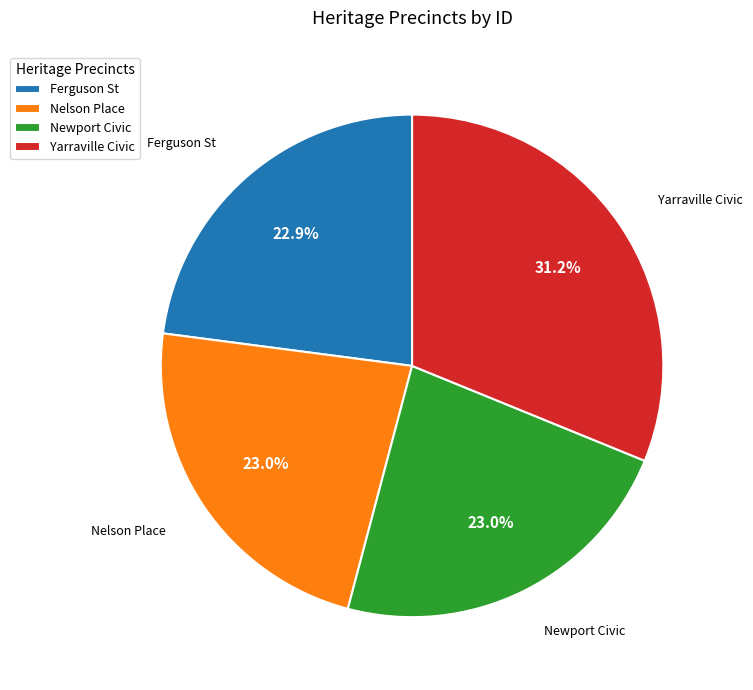

To the nearest percent, what is the difference between the largest and smallest slice percentages?

8%